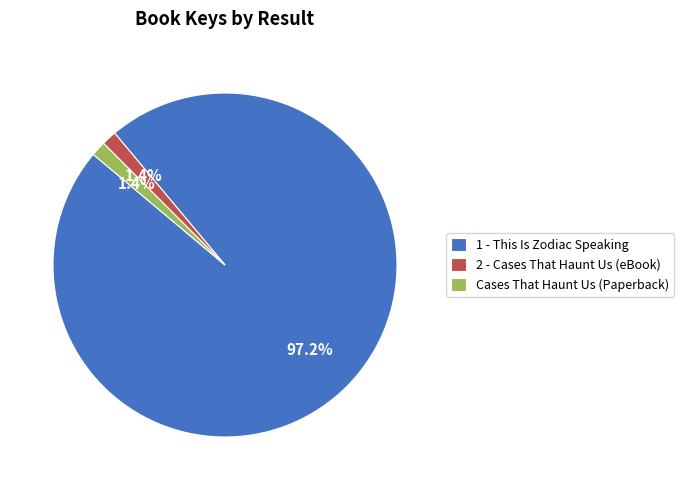

What is the largest slice in the pie chart?

1 - This Is Zodiac Speaking